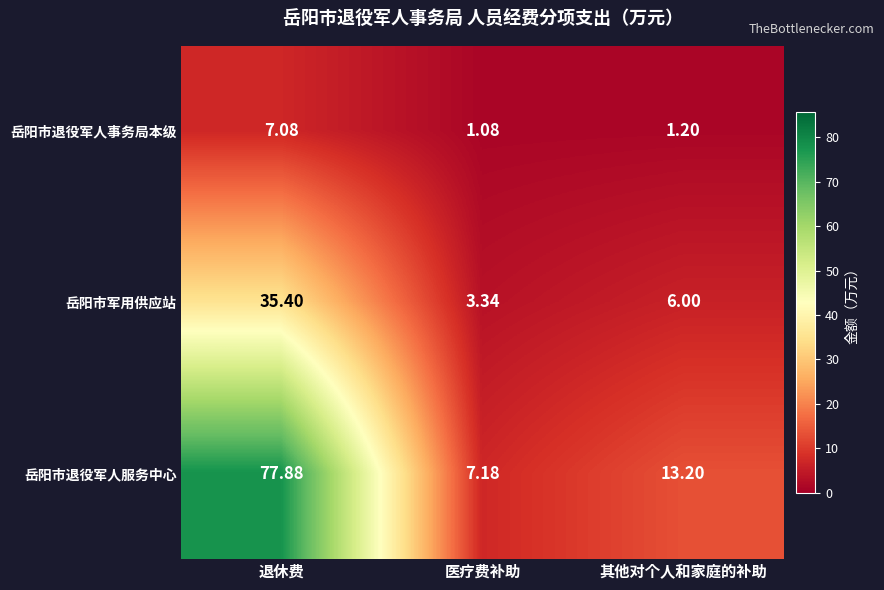

List the series in order of their overall mean, highest first.

岳阳市退役军人服务中心, 岳阳市军用供应站, 岳阳市退役军人事务局本级